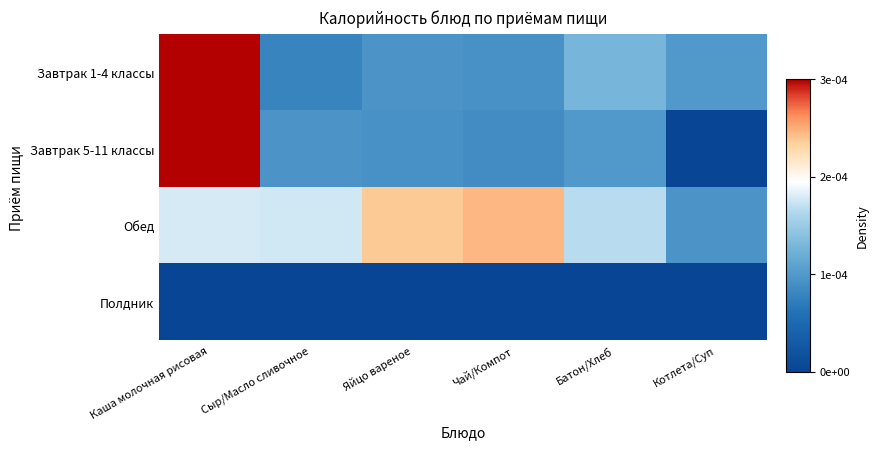

Reading left to right, what are all the values shown in this chart?

Завтрак 1-4 классы: Каша молочная рисовая=0.0	Сыр/Масло сливочное=0.0	Яйцо вареное=0.0	Чай/Компот=0.0	Батон/Хлеб=0.0	Котлета/Суп=0.0
Завтрак 5-11 классы: Каша молочная рисовая=0.0	Сыр/Масло сливочное=0.0	Яйцо вареное=0.0	Чай/Компот=0.0	Батон/Хлеб=0.0	Котлета/Суп=0.0
Обед: Каша молочная рисовая=0.0	Сыр/Масло сливочное=0.0	Яйцо вареное=0.0	Чай/Компот=0.0	Батон/Хлеб=0.0	Котлета/Суп=0.0
Полдник: Каша молочная рисовая=0.0	Сыр/Масло сливочное=0.0	Яйцо вареное=0.0	Чай/Компот=0.0	Батон/Хлеб=0.0	Котлета/Суп=0.0